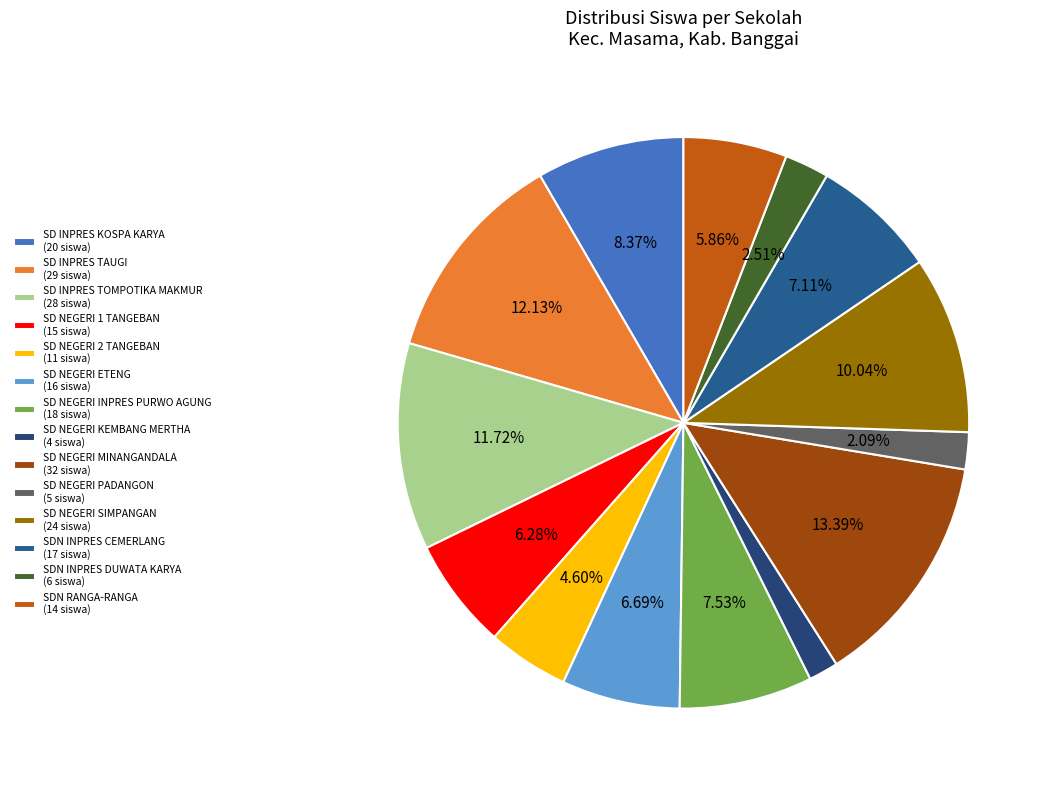

Approximately how many times larger is the value at SD NEGERI ETENG compared to SDN RANGA-RANGA?

1.1